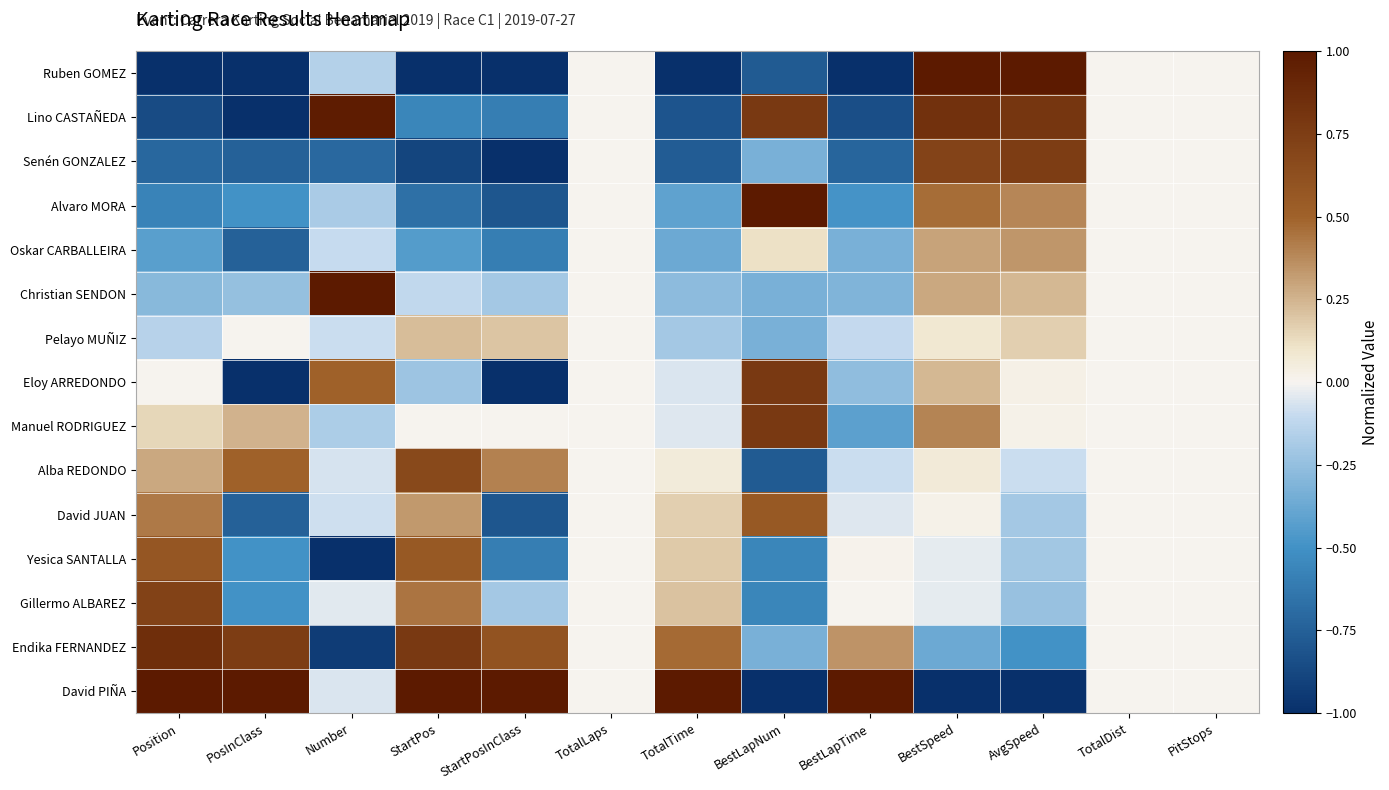

At StartPos, list the series in order from smallest to largest.

Ruben GOMEZ, Senén GONZALEZ, Alvaro MORA, Lino CASTAÑEDA, Oskar CARBALLEIRA, Eloy ARREDONDO, Christian SENDON, Manuel RODRIGUEZ, Pelayo MUÑIZ, David JUAN, Gillermo ALBAREZ, Yesica SANTALLA, Alba REDONDO, Endika FERNANDEZ, David PIÑA